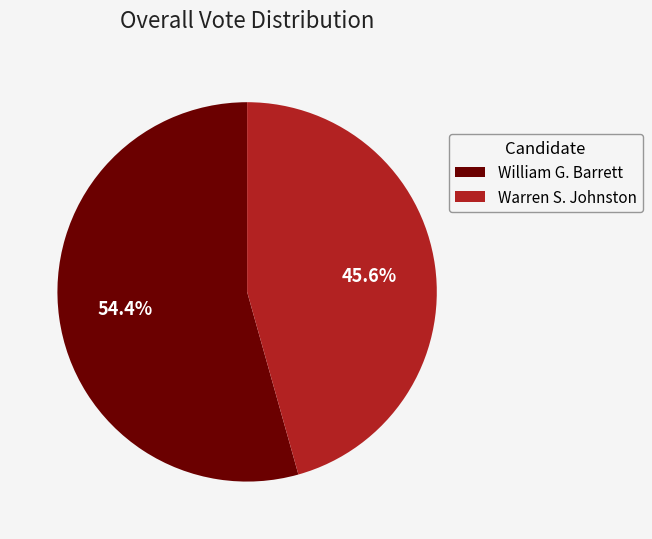

Which slice is the smallest?

Warren S. Johnston